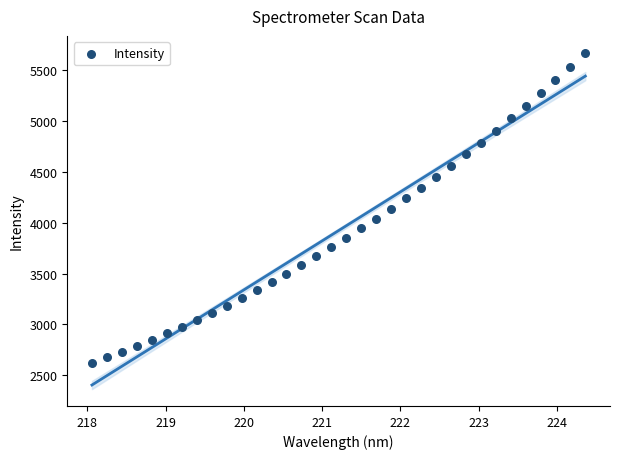

What is the range of X values (max minus min)?

6.3